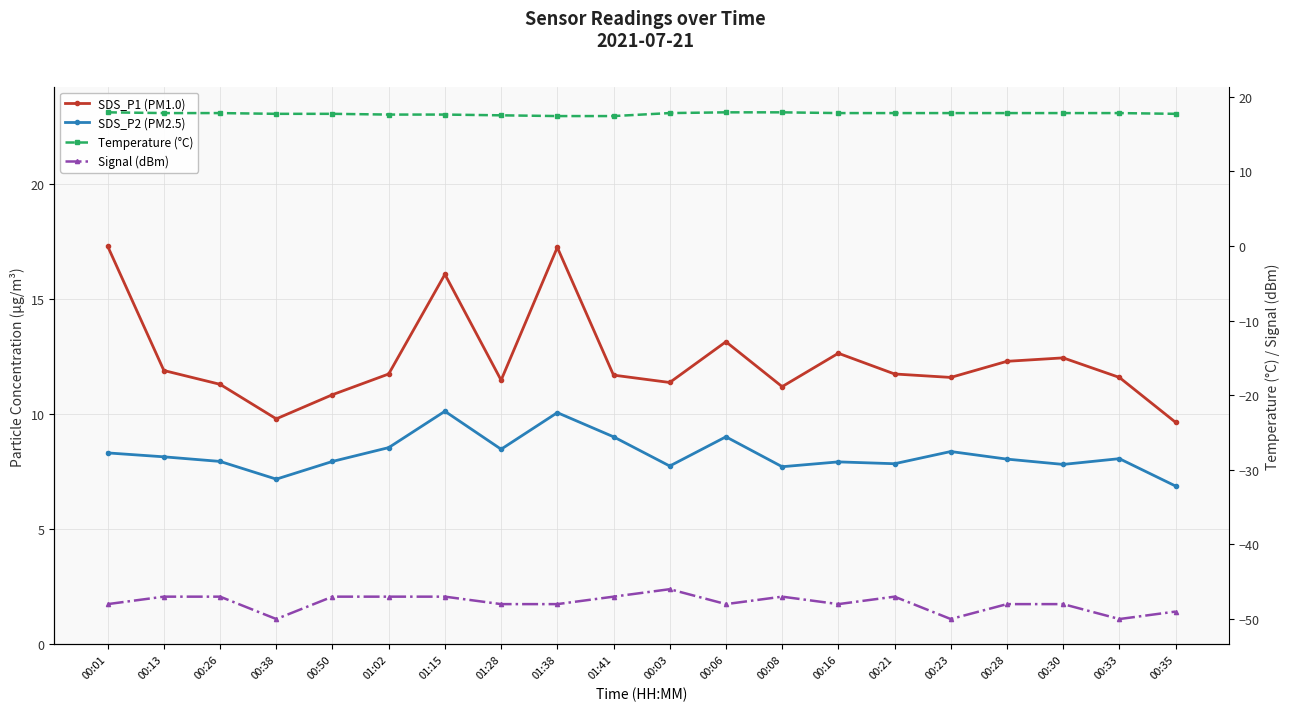

What is the sum of all Temperature (°C) values?

354.5